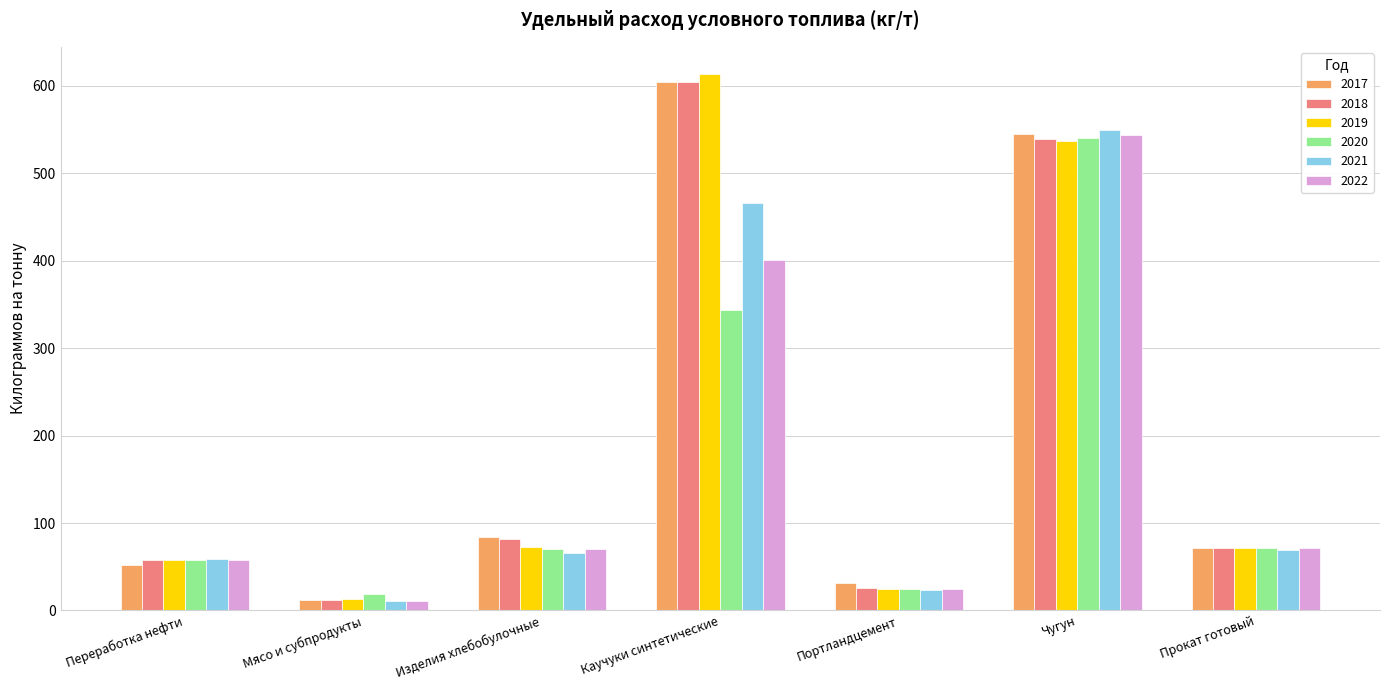

What is the total value across all series at Каучуки синтетические?

3034.0